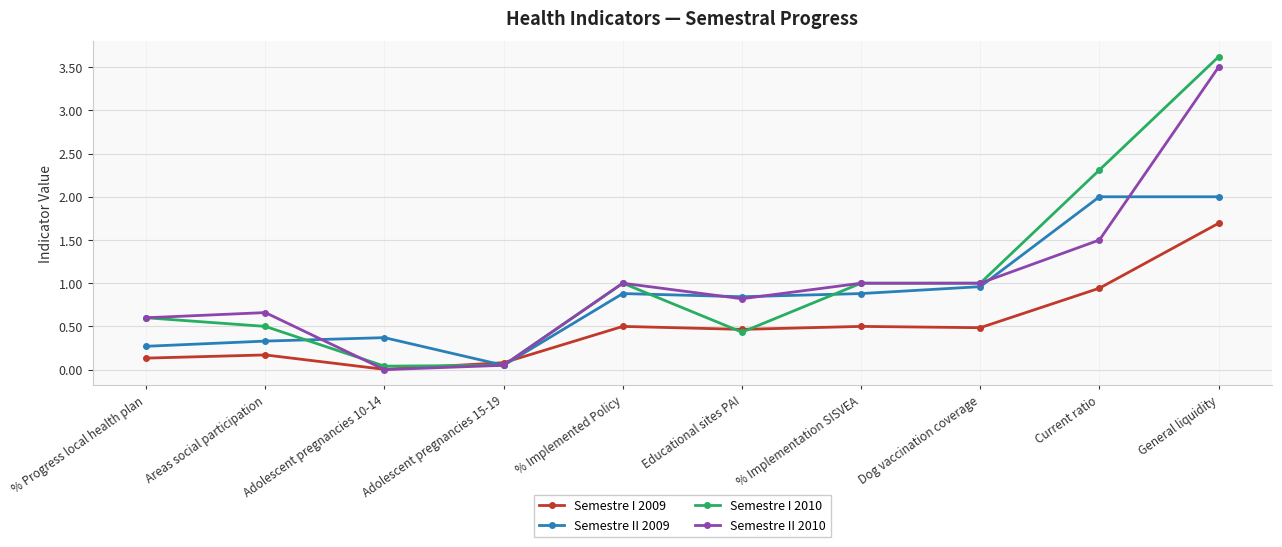

Between which two adjacent categories do Semestre II 2009 and Semestre I 2010 first intersect?

Areas social participation and Adolescent pregnancies 10-14